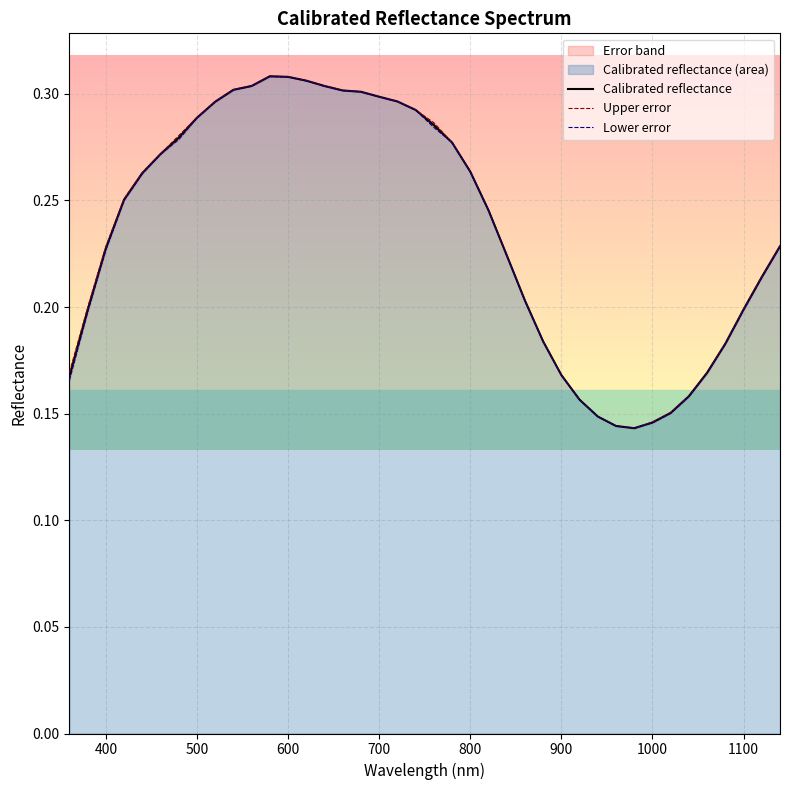

Is it true that Calibrated reflectance equals 0.2 at 34?

False